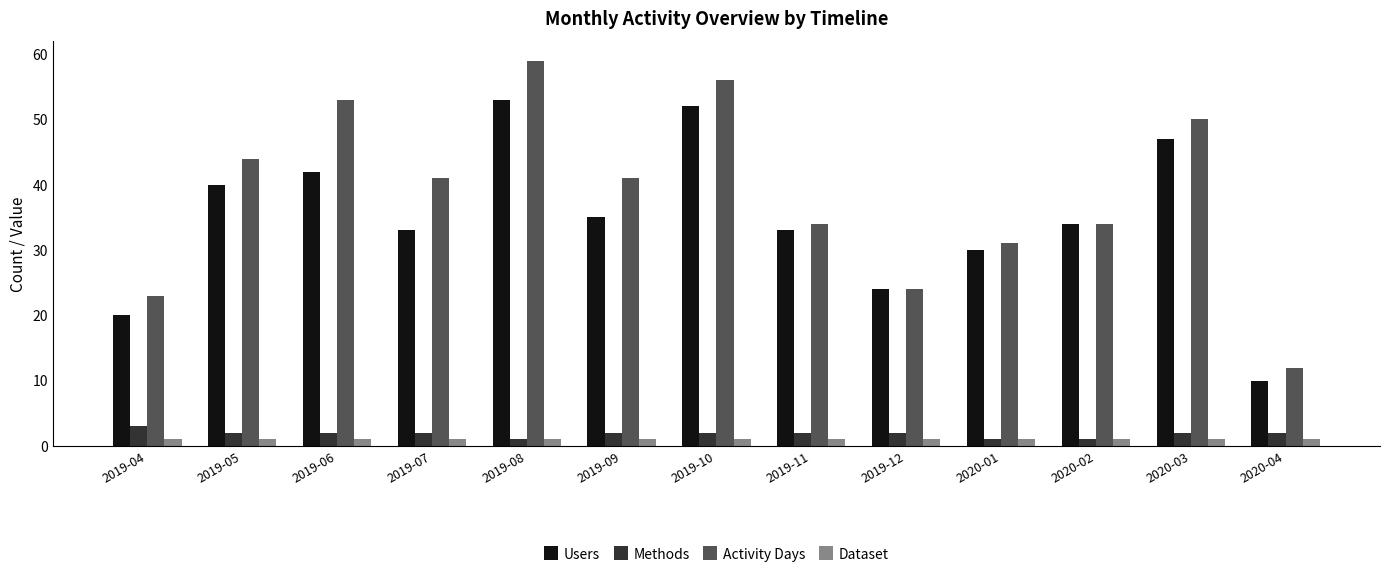

What is the value of the Methods bar at the 1st from the left?

3